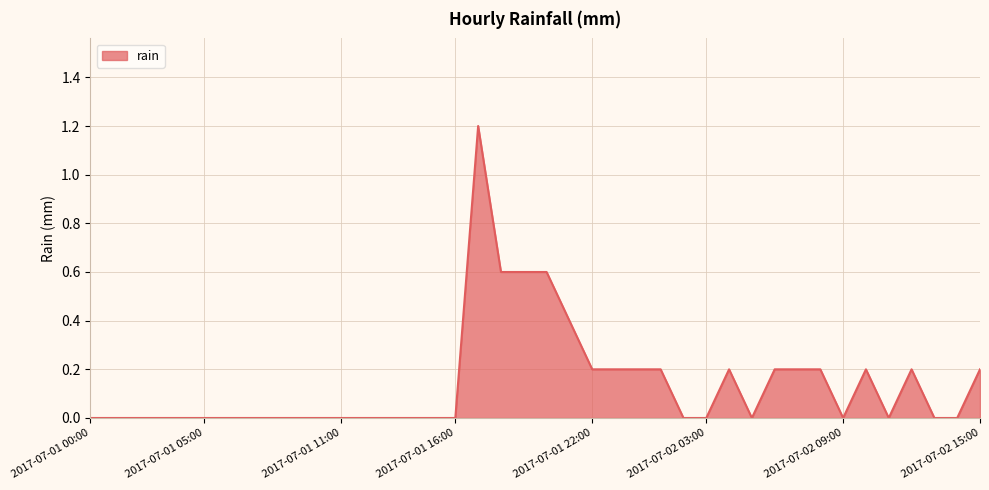

Reading right to left, what are all the values shown in this chart?

0.2	0.0	0.0	0.2	0.0	0.2	0.0	0.2	0.2	0.2	0.0	0.2	0.0	0.0	0.2	0.2	0.2	0.2	0.4	0.6	0.6	0.6	1.2	0.0	0.0	0.0	0.0	0.0	0.0	0.0	0.0	0.0	0.0	0.0	0.0	0.0	0.0	0.0	0.0	0.0